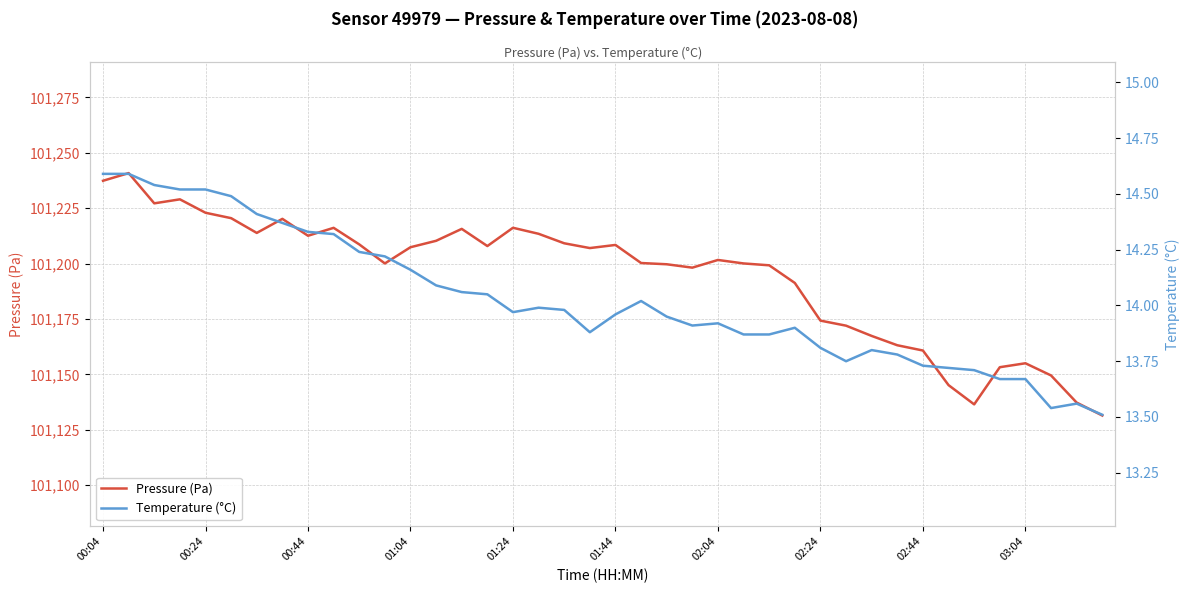

What is the lowest value of the Pressure (Pa) series?

101131.4